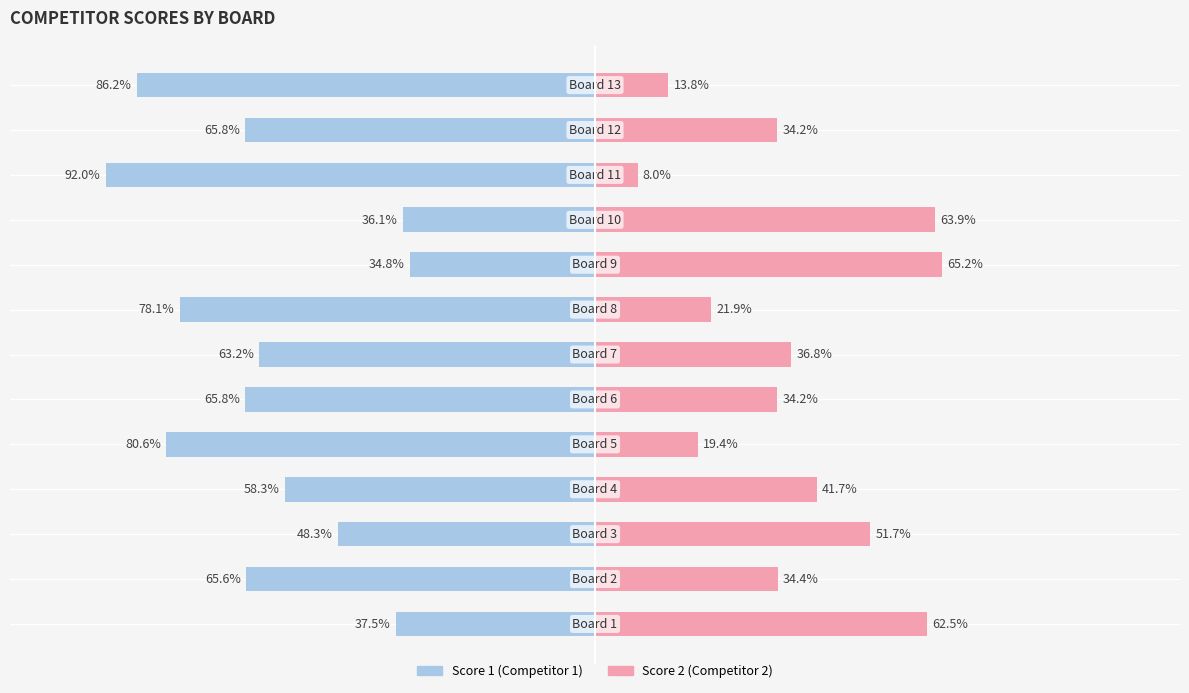

How many bars are there in total?

26